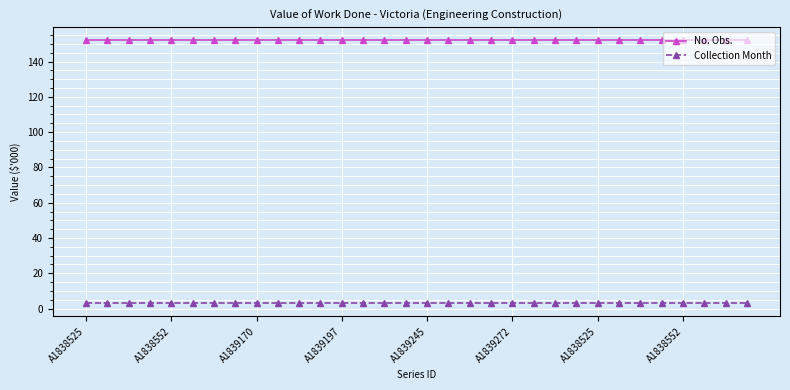

True or false: Collection Month and No. Obs. cross at least once.

False